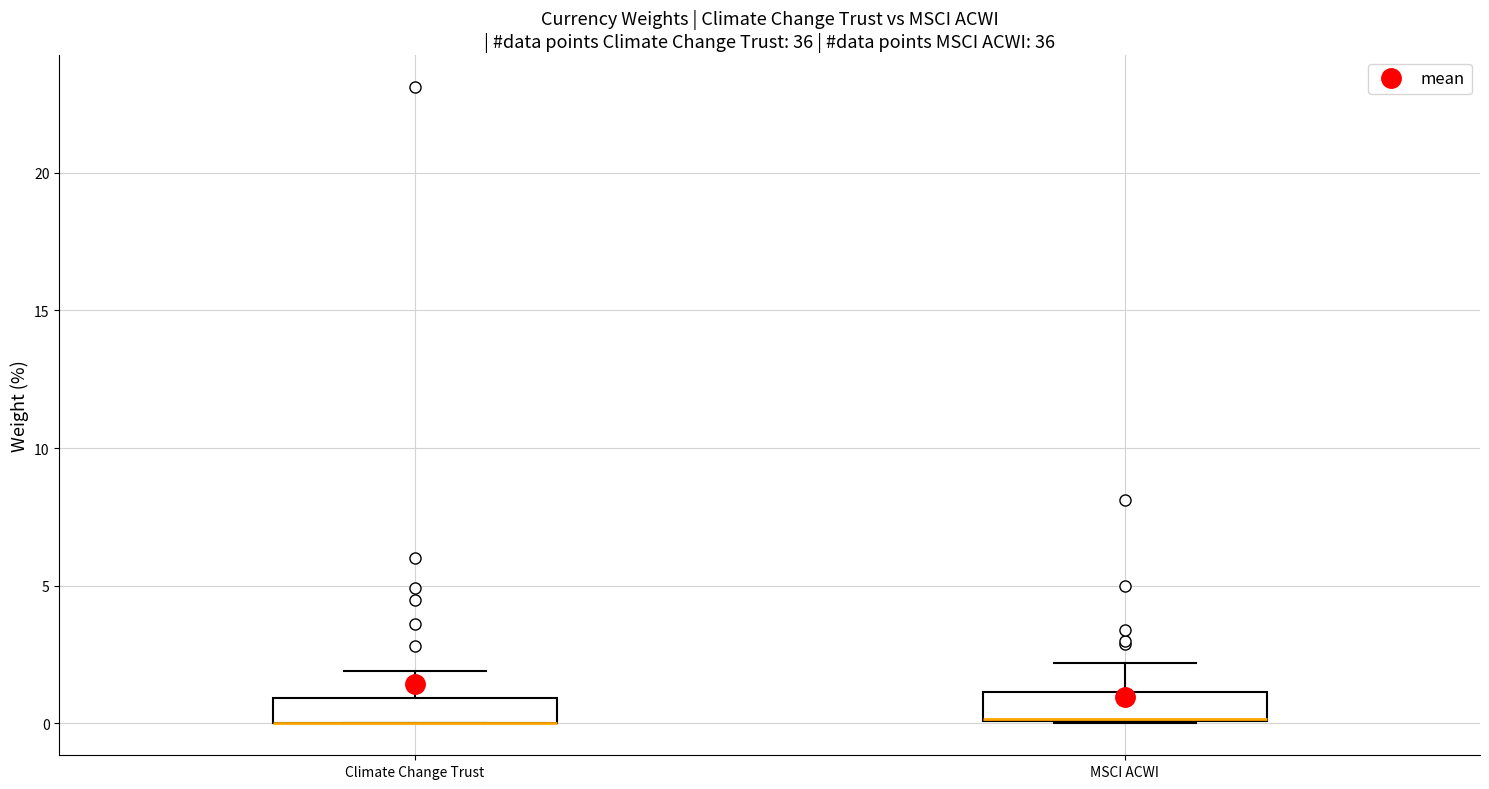

Reading left to right, transcribe this box plot: for each box, give where its median line is, the range the box spans, and where its two whiskers end, as read against the y-axis. The values are not printed on the chart, so give them approximately, as read against the axis.

Climate Change Trust: median 0 (drawn on the box's lower edge), box 0 to 1, whiskers 0 to 2
MSCI ACWI: median 0 (drawn on the box's lower edge), box 0 to 1, whiskers 0 to 2